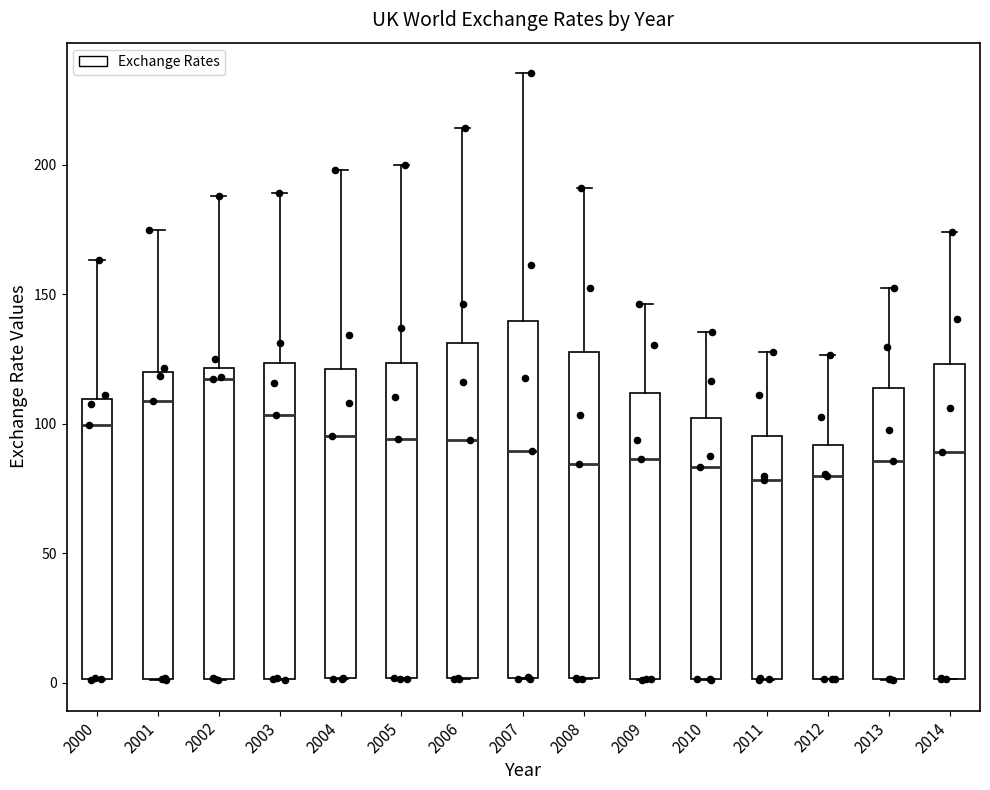

Where is the upper edge of the box at x = 2001 on the y-axis? The values are not printed on the chart, so give them approximately, as read against the axis.

120